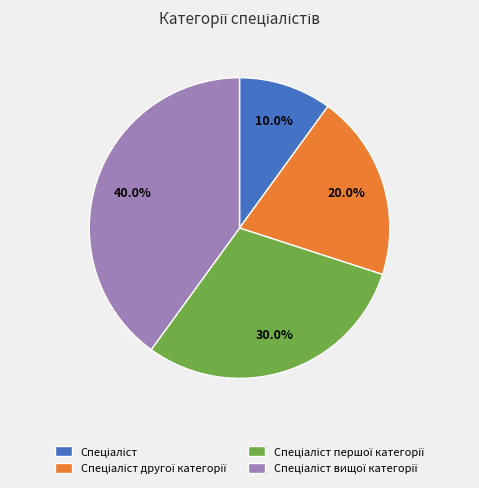

Is there any slice that represents more than half of the pie?

No